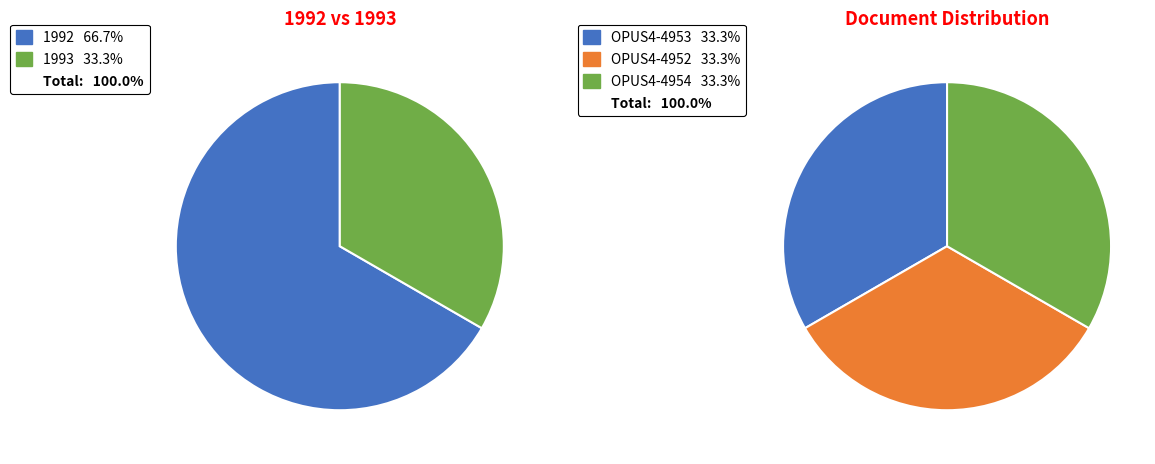

What is the total percentage of OPUS4-4954 and OPUS4-4952?

66.7%